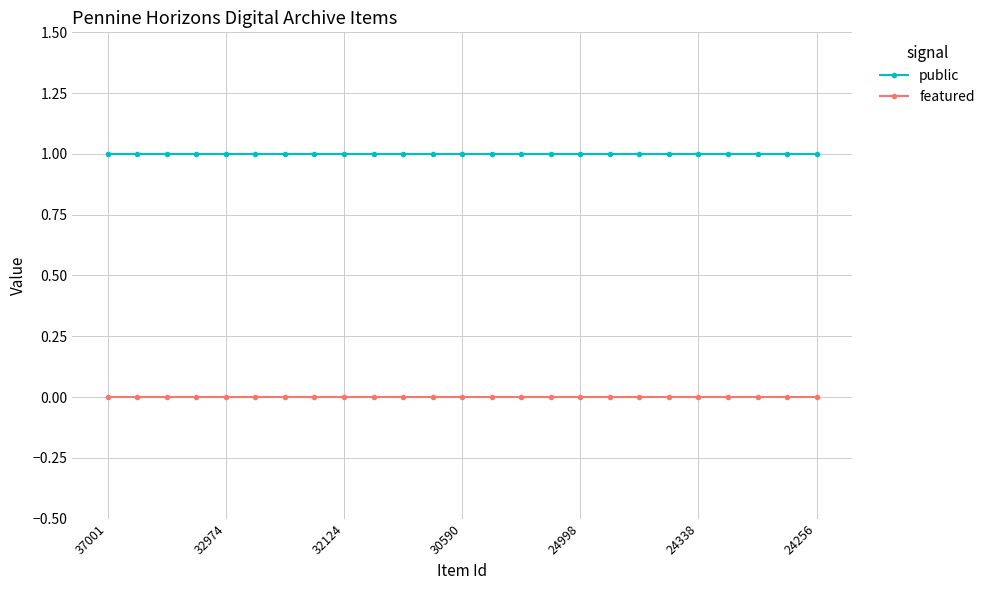

Rank the series by their maximum value, from lowest to highest.

featured, public